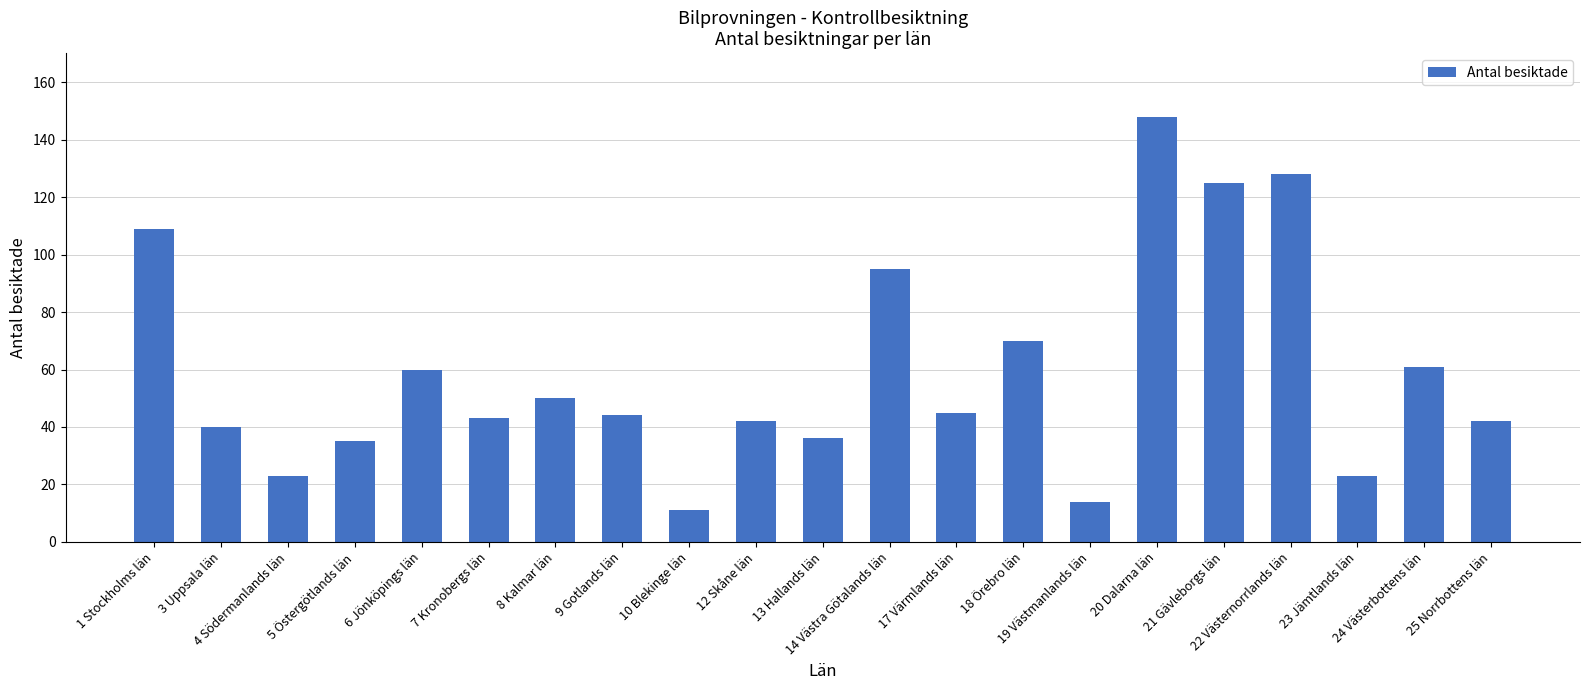

True or false: the data shows 66 at 12 Skåne län.

False